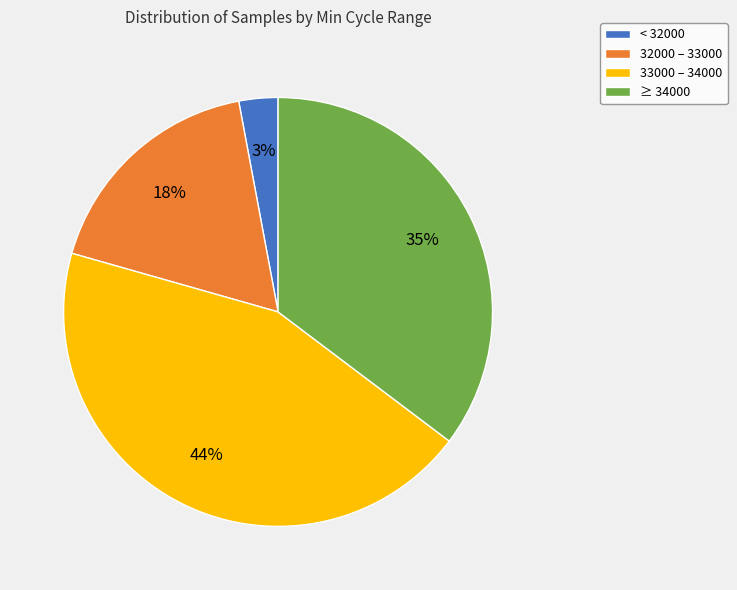

True or false: < 32000 accounts for 3% of the total.

True